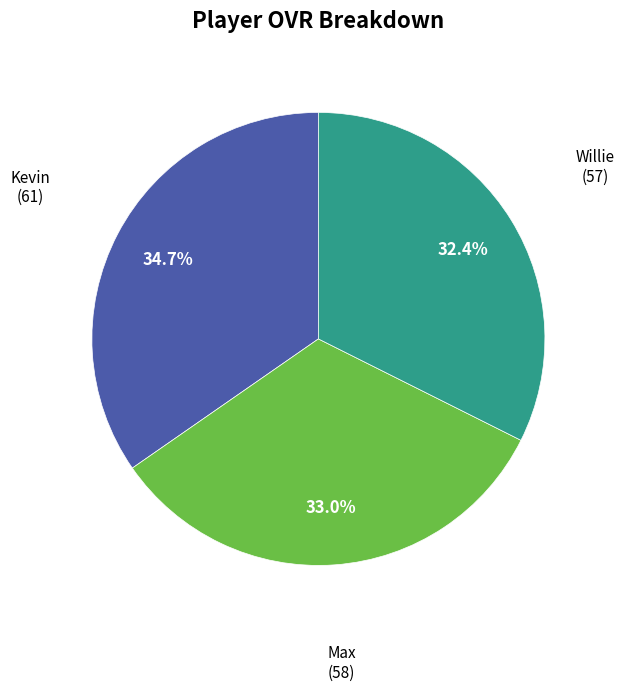

To the nearest percent, what is the combined percentage of Max and Kevin?

68%